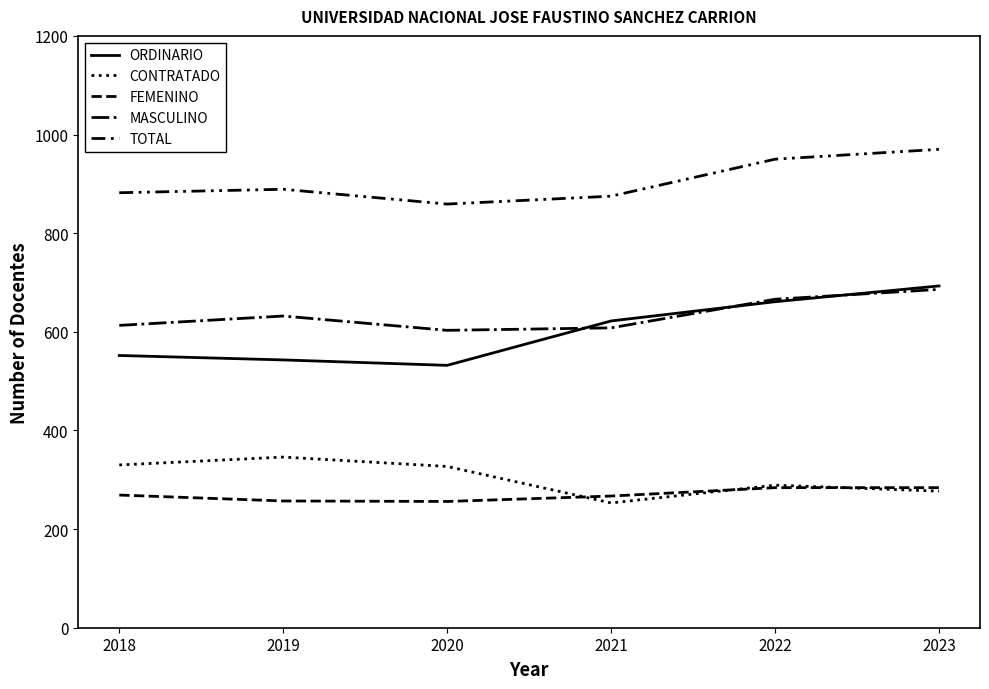

Does the chart have visible grid lines?

No